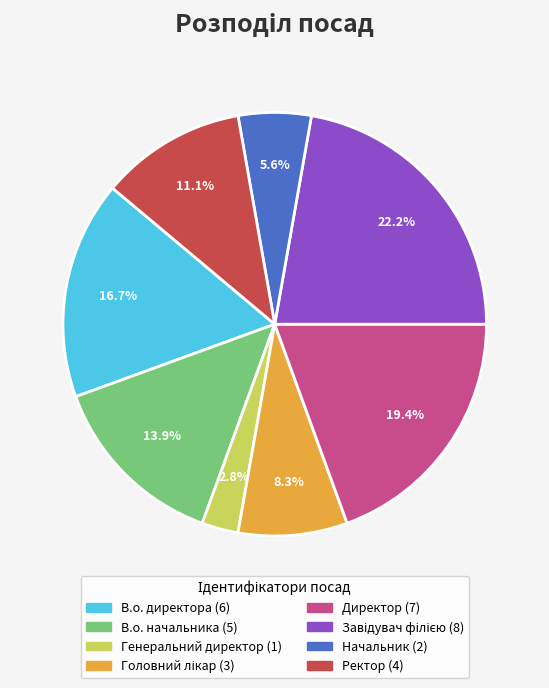

Is there any slice that represents more than half of the pie?

No